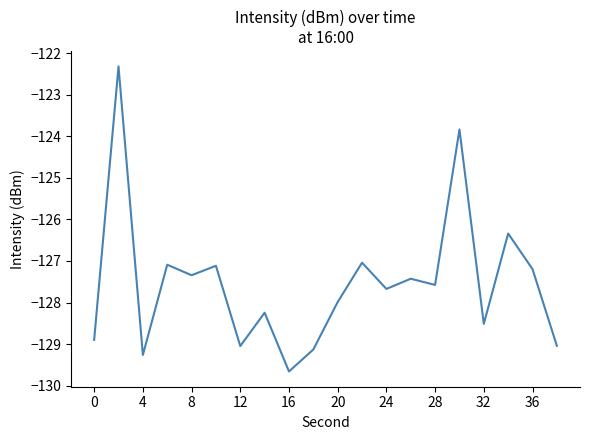

How many interior local peaks (higher than both neighbors) does the data have?

8